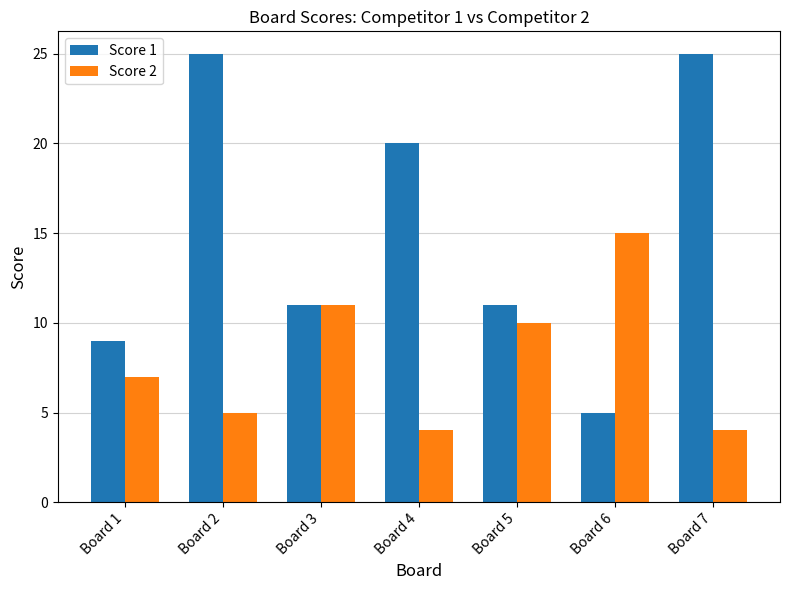

Is the value of Score 2 at Board 1 greater than the value of Score 1 at Board 5?

No